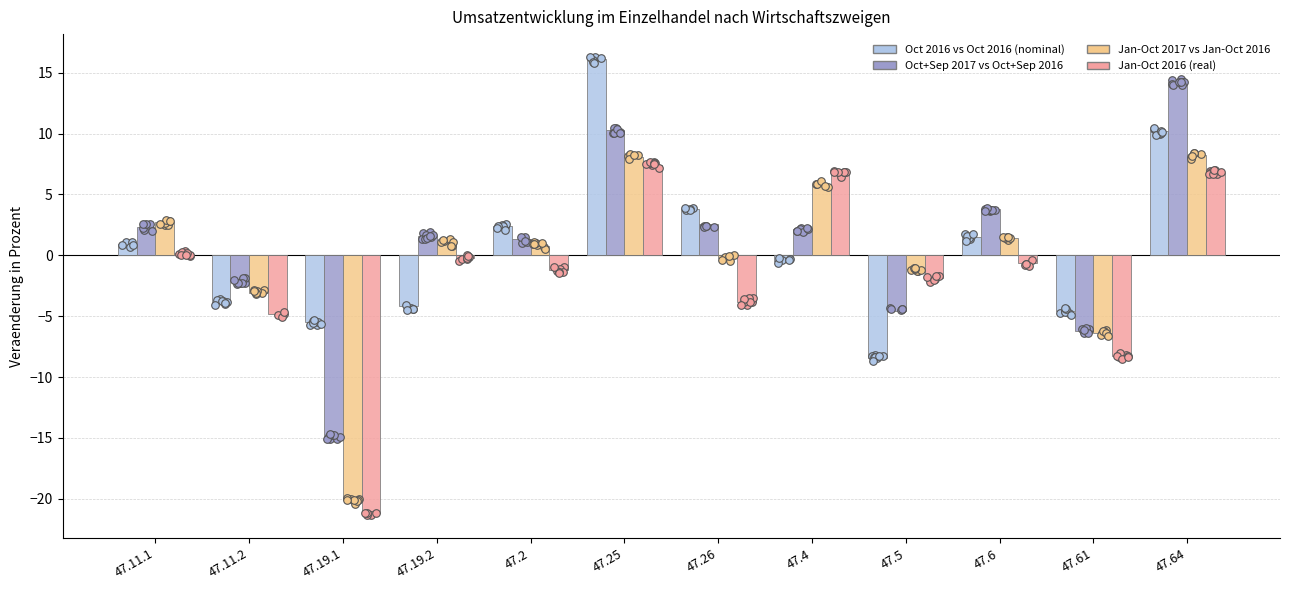

Is the value of Jan-Oct 2017 vs Jan-Oct 2016 at 47.4 greater than the value of Jan-Oct 2016 (real) at 47.26?

Yes